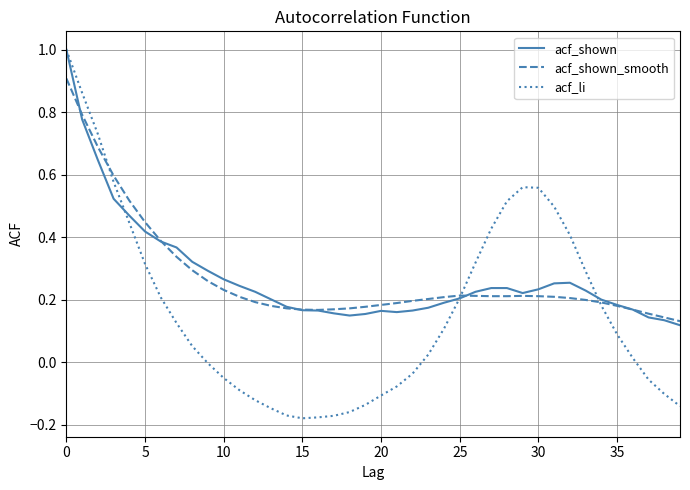

After their last crossing, which series has the higher values: acf_shown or acf_li?

acf_shown